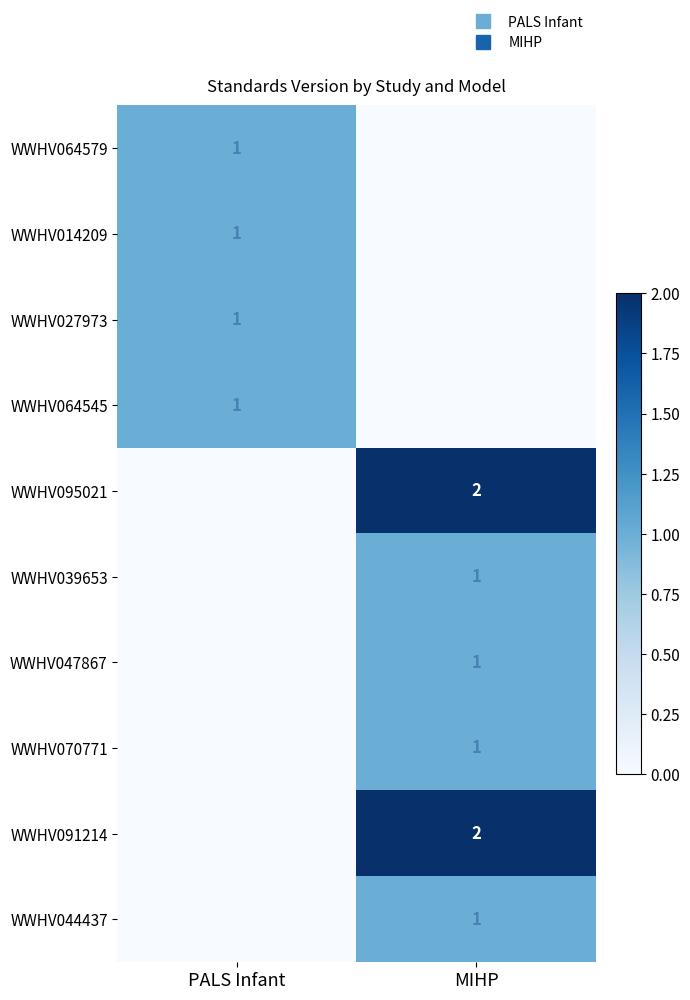

Is it true that WWHV027973 equals 0 at MIHP?

True